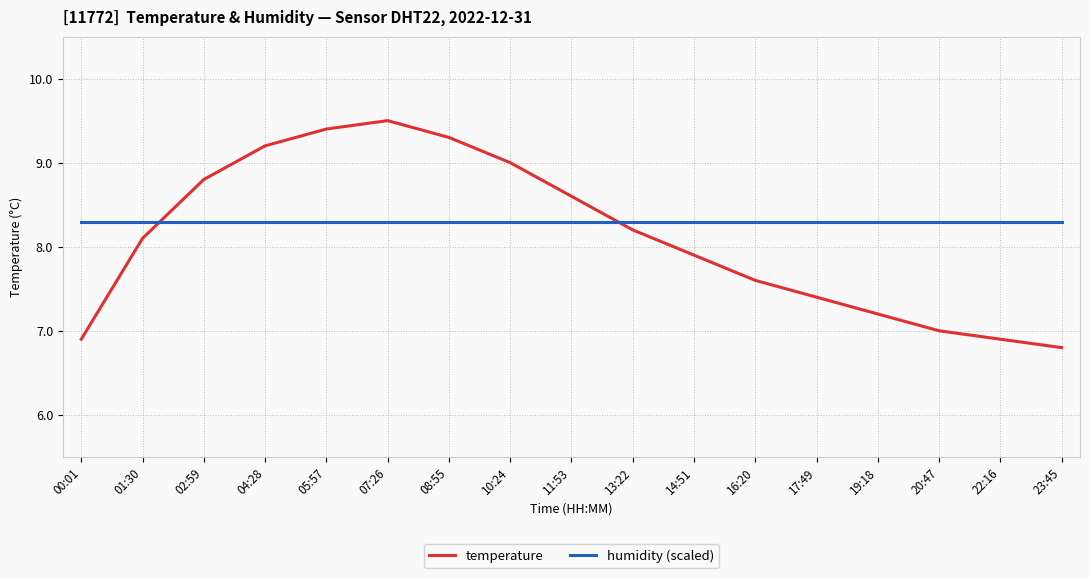

What is the spread (max minus min) of values at 04:28?

0.9